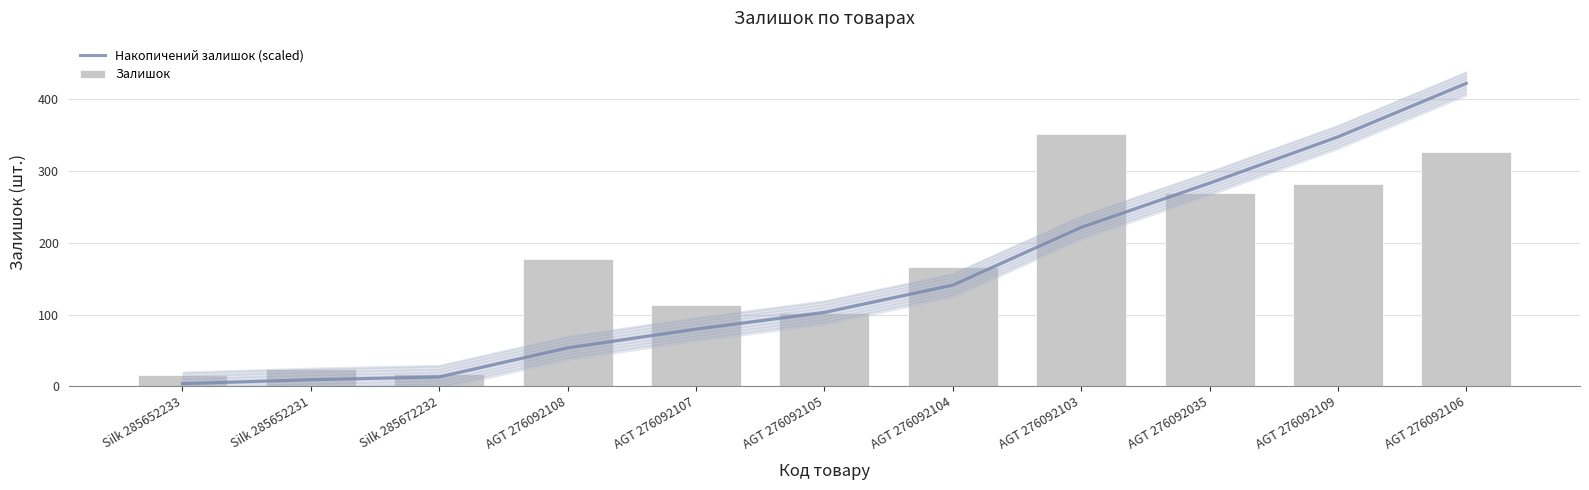

The Накопичений залишок (scaled) series shows 79.7 at AGT 276092107. True or false?

True